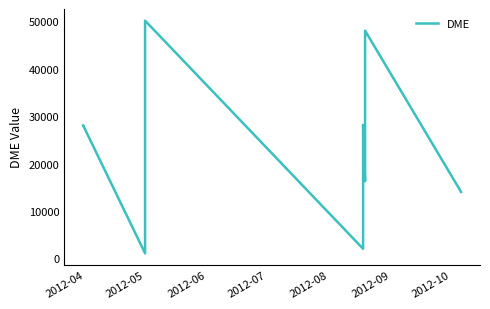

What is the maximum value shown in the chart?

50182